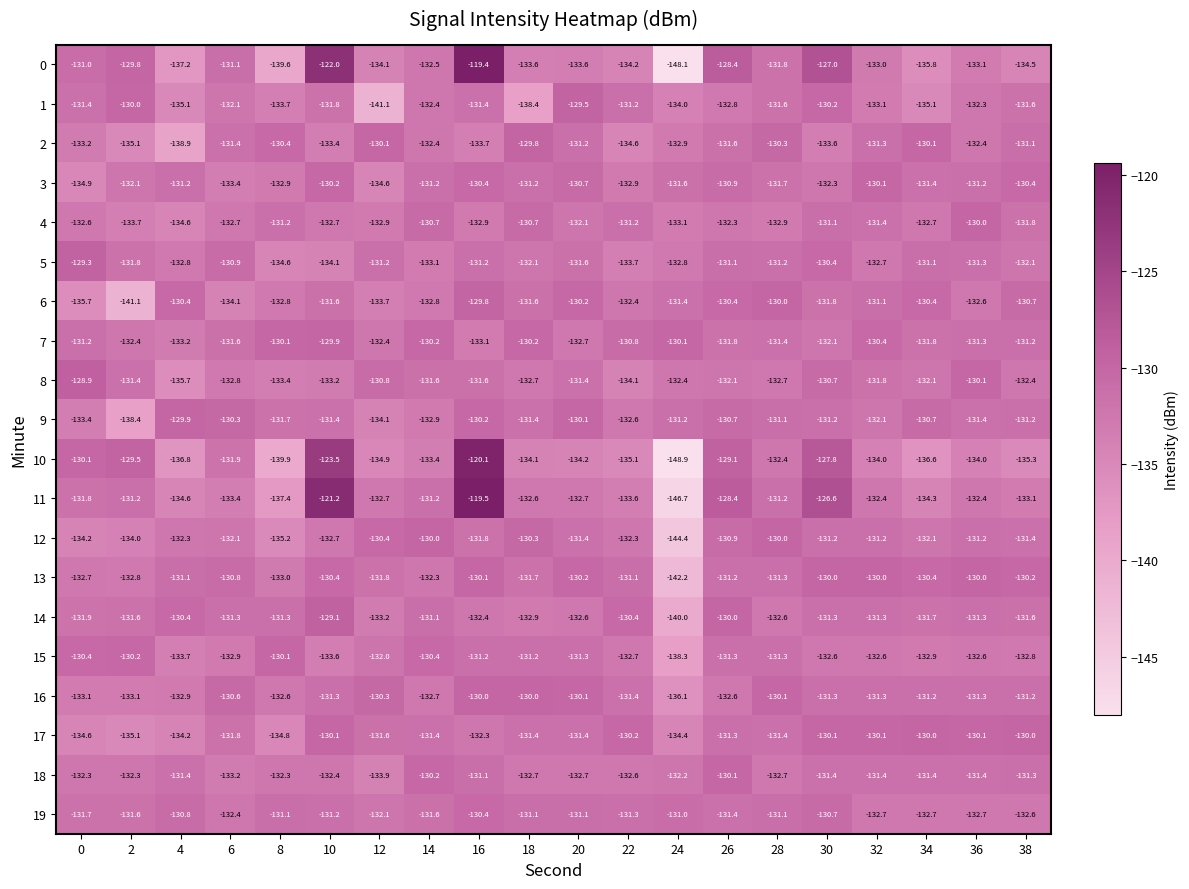

What is the highest value of the 8 series?

-128.9